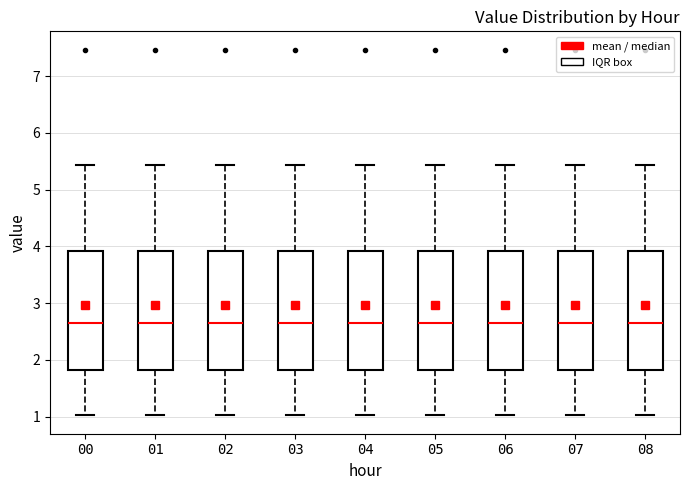

Where does the upper whisker of the box at x = 06 end on the y-axis? The values are not printed on the chart, so give them approximately, as read against the axis.

5.4